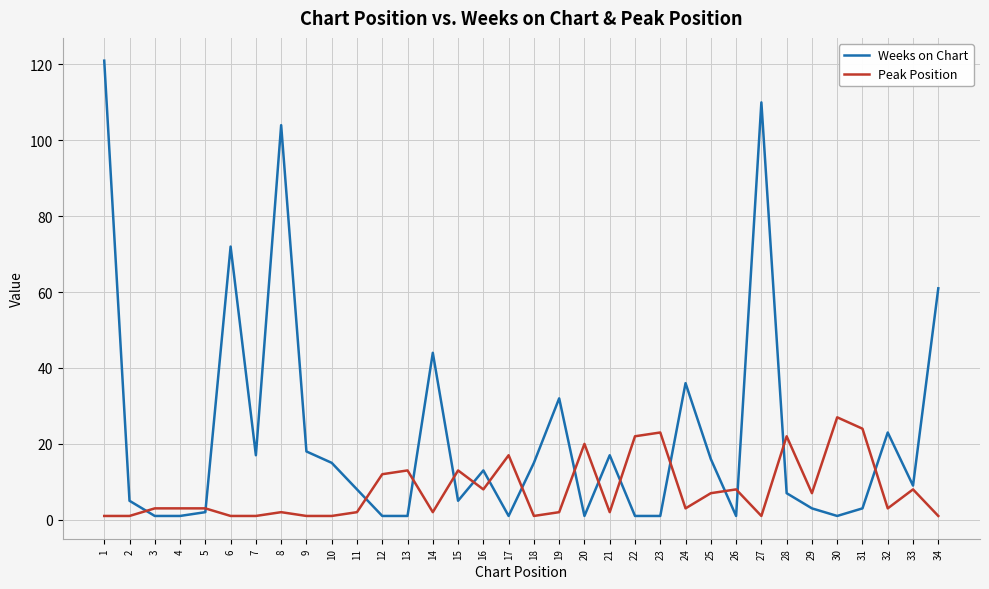

What is the highest value of the Weeks on Chart series?

121